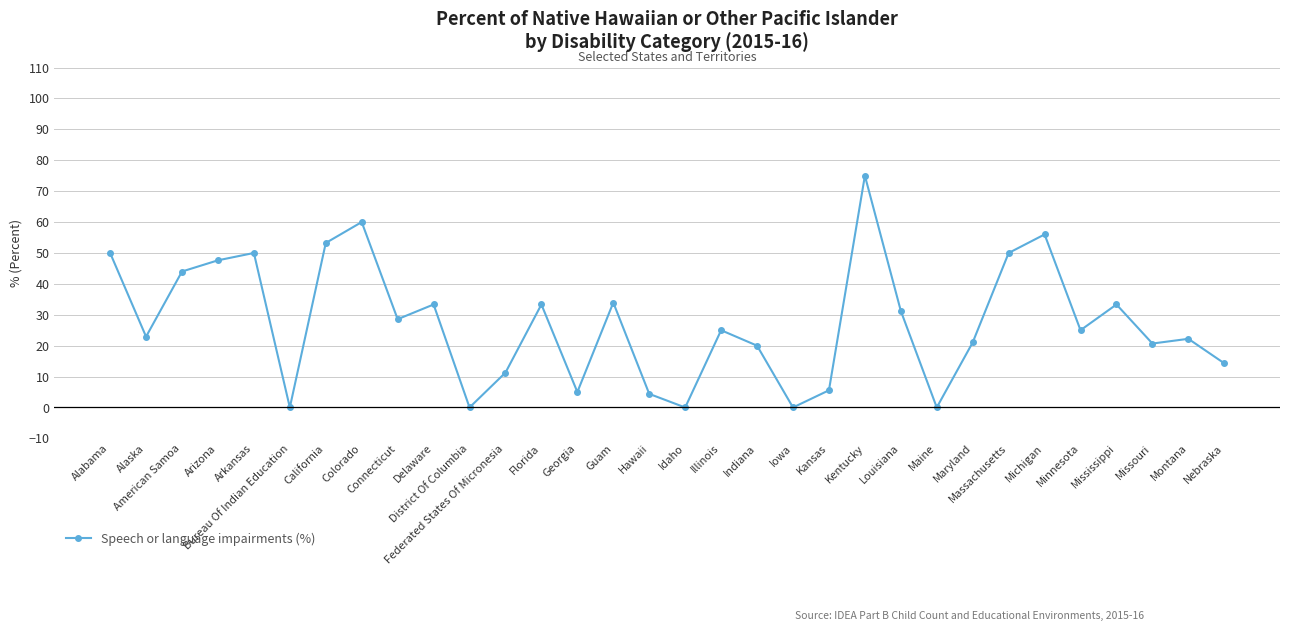

Approximately how many times larger is the value at Massachusetts compared to California?

0.9